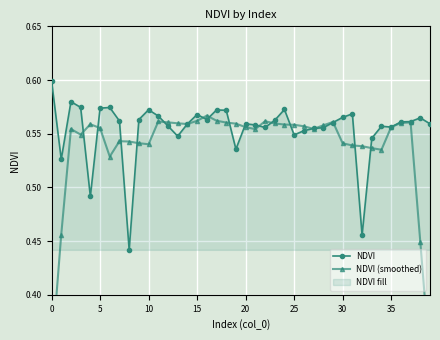

What is the difference between the second highest and second lowest values in the NDVI series?

0.1